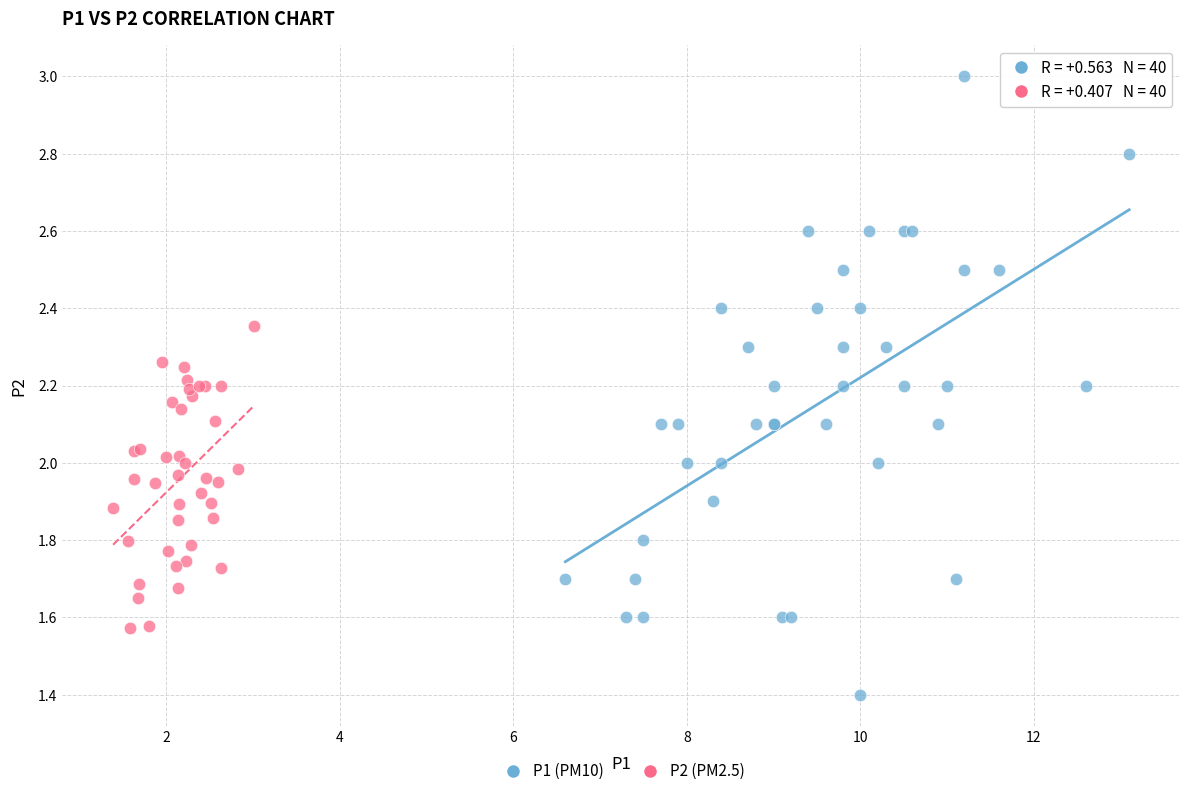

What are all the series names shown in the legend?

P1 (PM10), P2 (PM2.5)